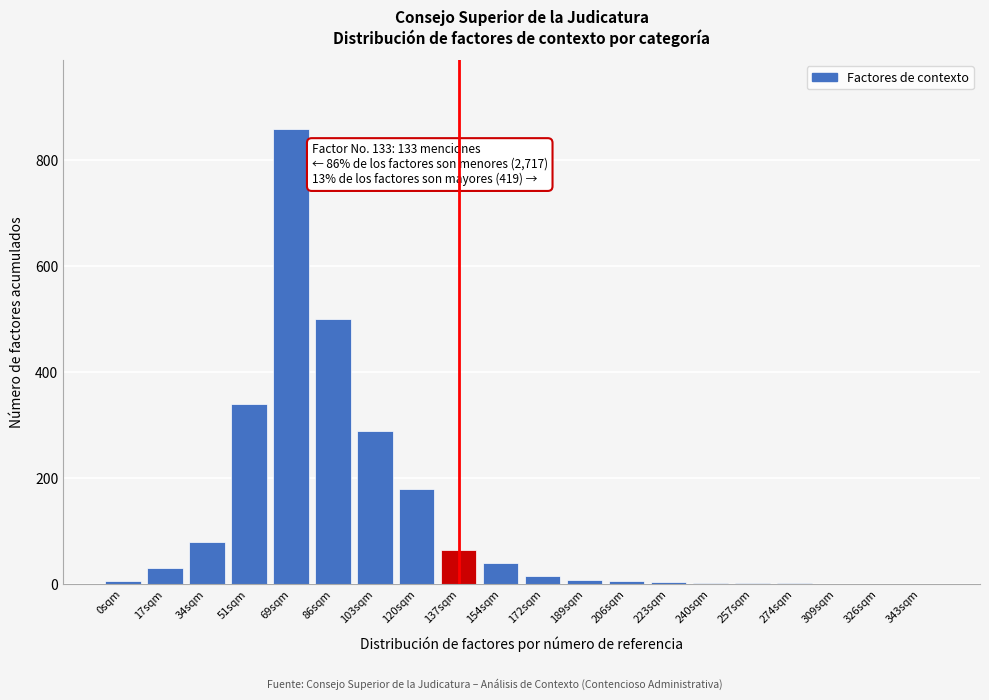

What is the sum of all values?

2432